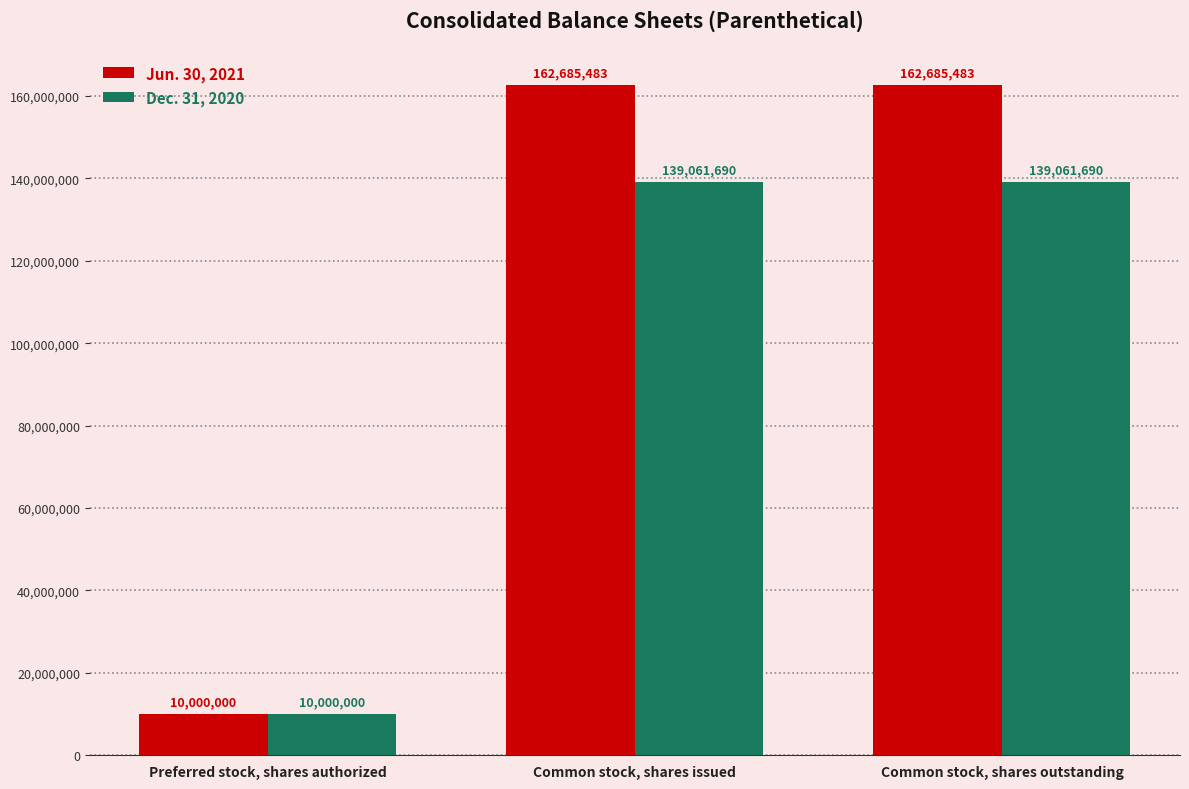

Which category has the lowest value across all series?

Preferred stock, shares authorized